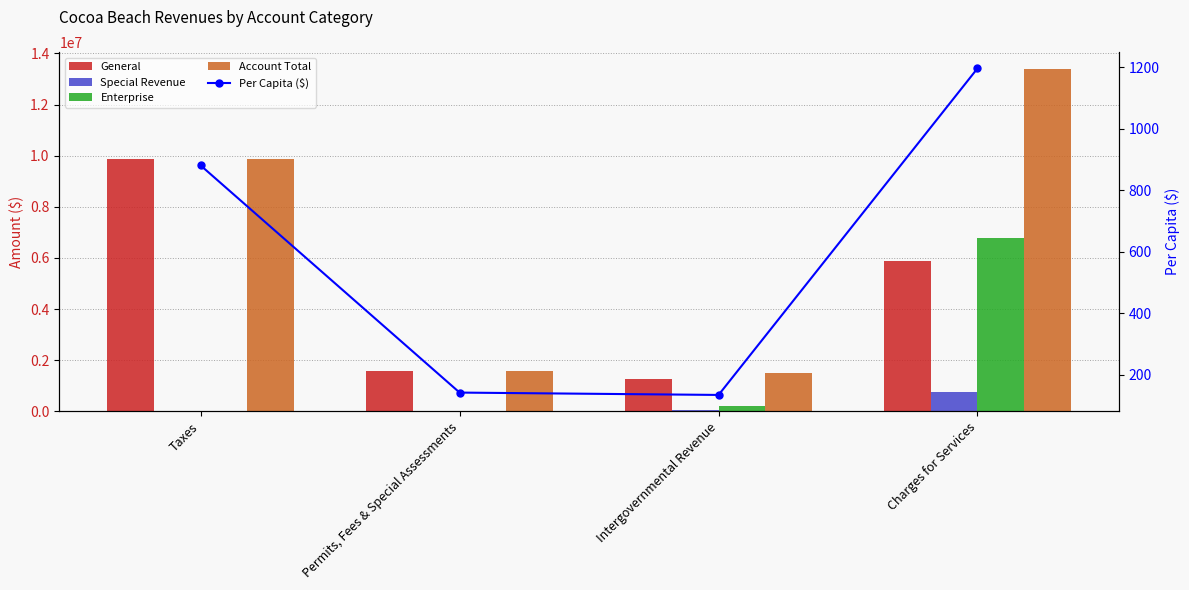

At which label does General reach its peak?

Taxes